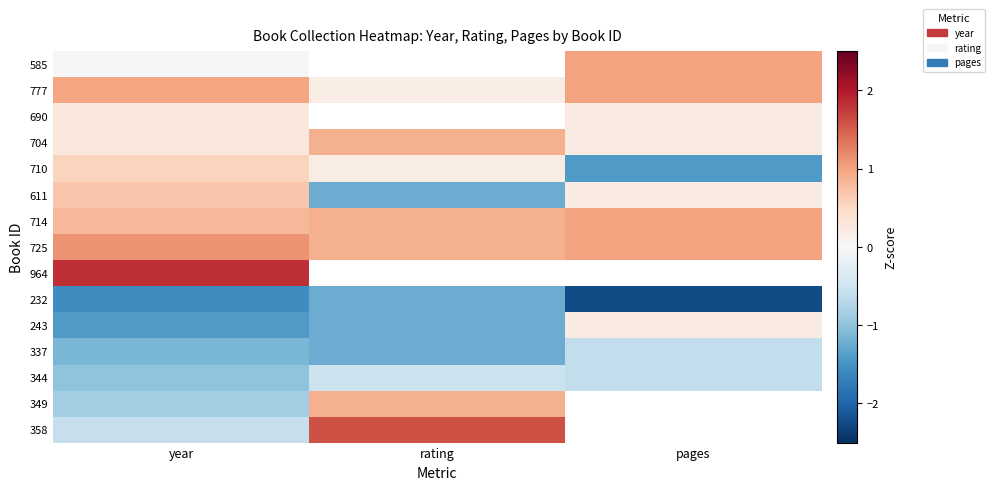

At how many categories does at least one series exceed 0?

3